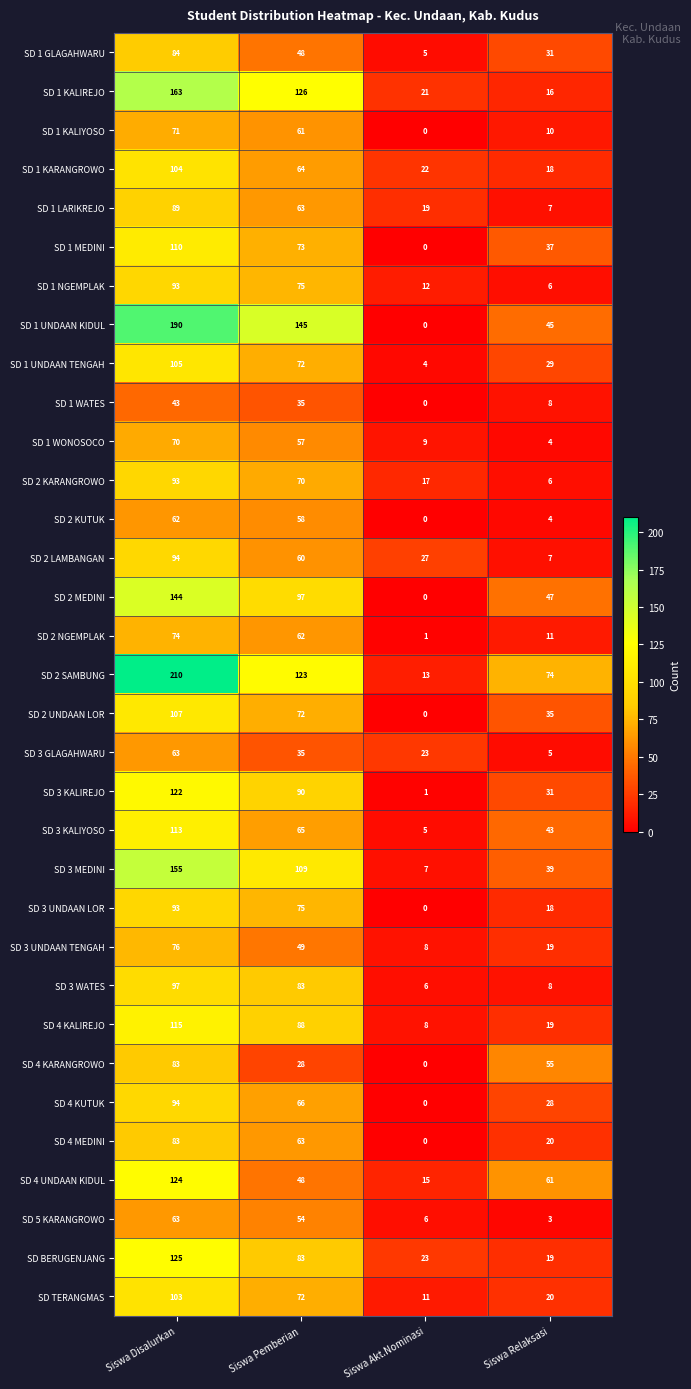

Where does the SD 2 MEDINI series first go above 97?

Siswa Disalurkan